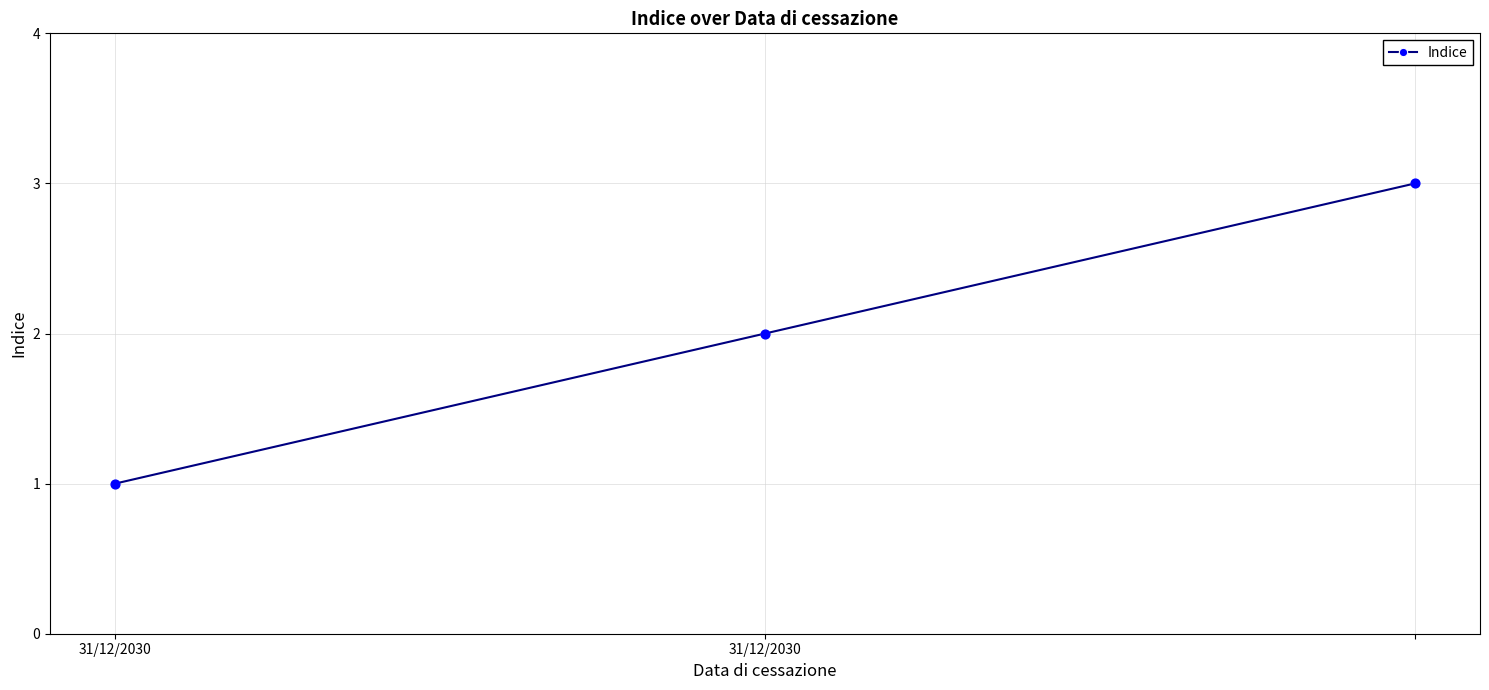

What is the greatest value displayed?

3